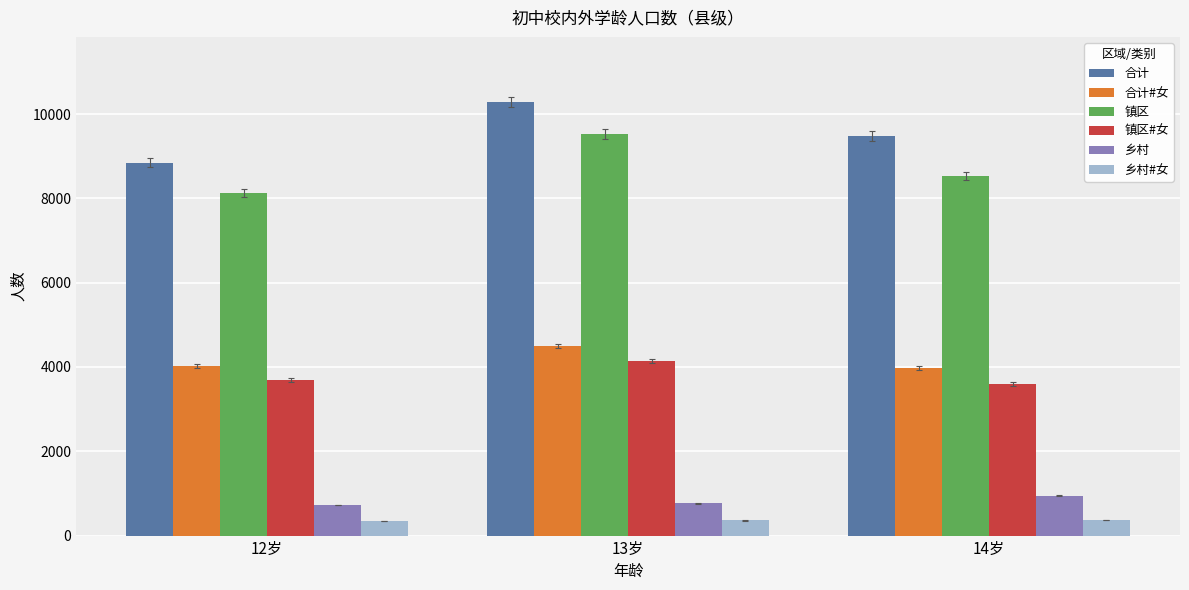

What is the spread (max minus min) of values at 13岁?

9928